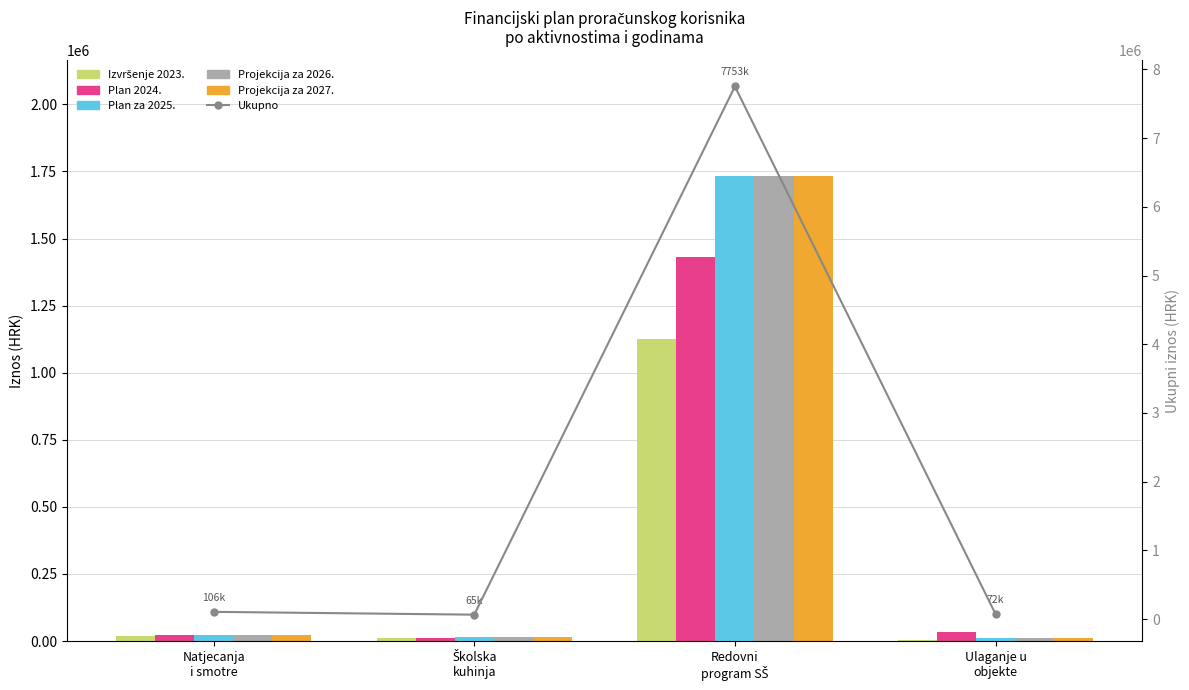

Between Školska
kuhinja and Redovni
program SŠ, which series saw the biggest shift?

Ukupno